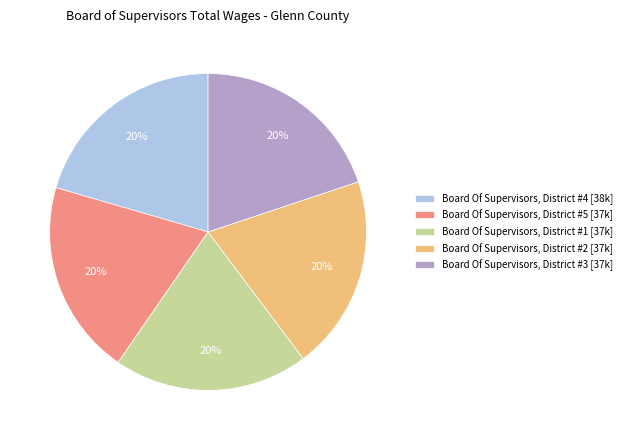

Count the number of slices in the pie.

5